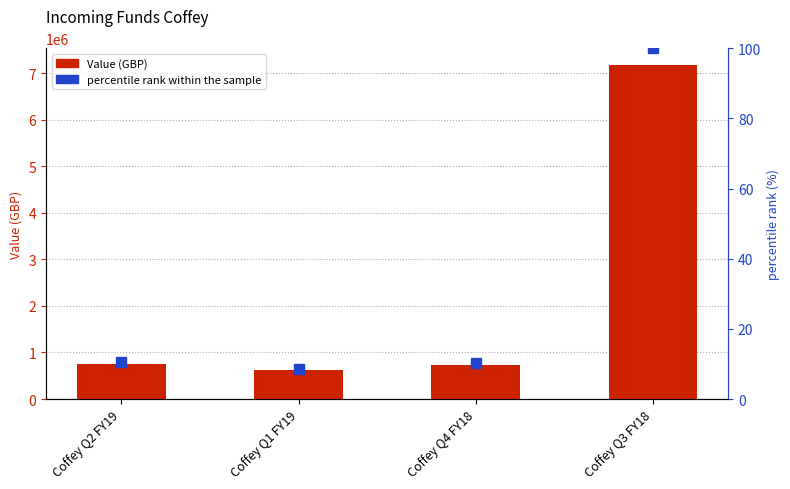

Which series has the largest range (max minus min)?

Value (GBP)